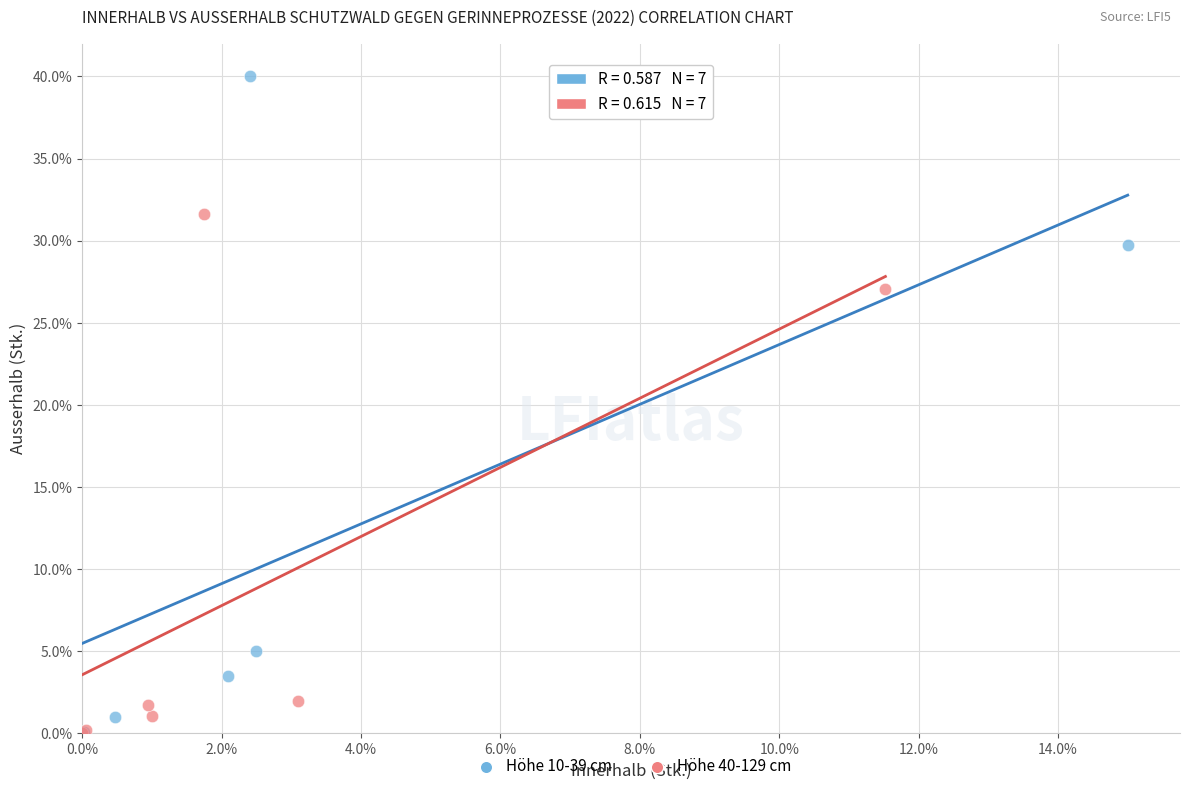

Which series has the largest Y range (max minus min)?

Höhe 10-39 cm